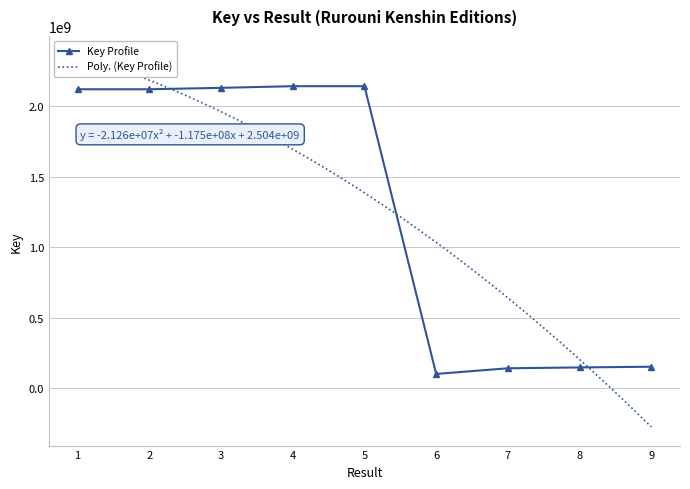

Is this an area chart (filled region under the line)?

No